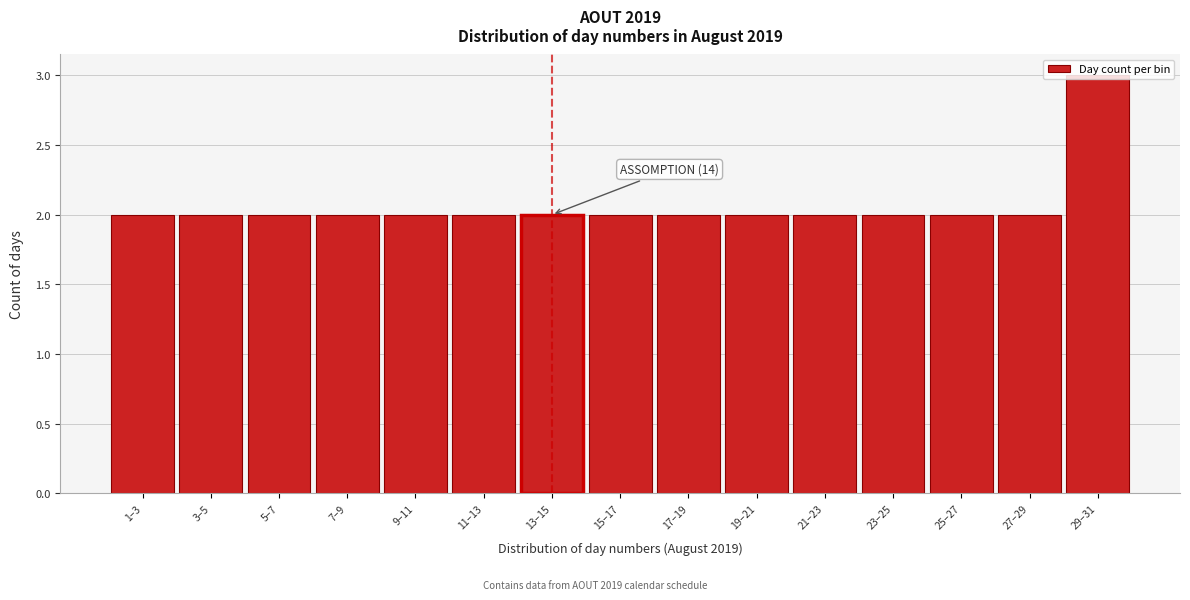

What is the greatest value displayed?

3